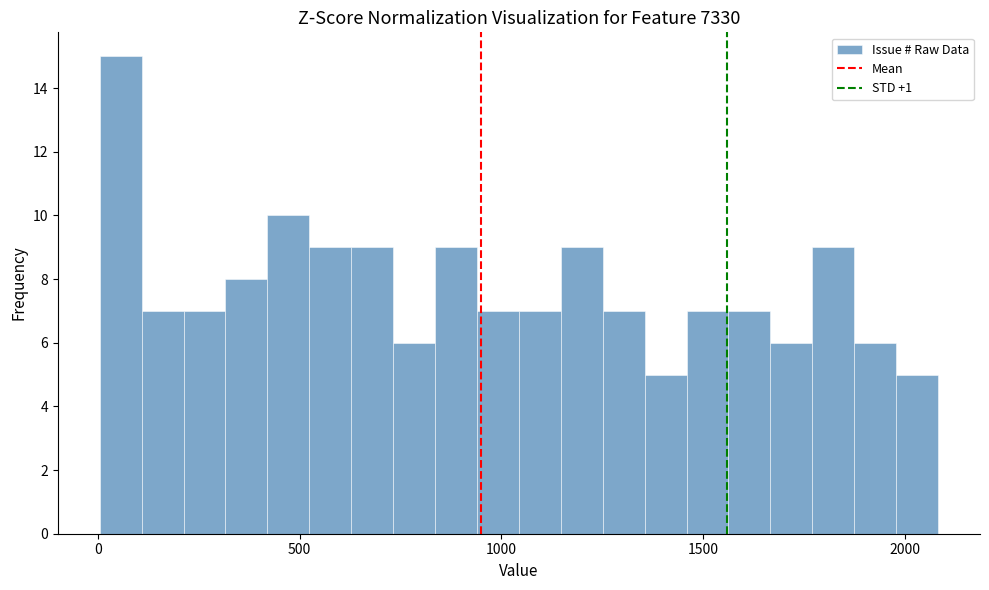

Read against the x-axis, roughly where is the centre of the tallest bar?

50